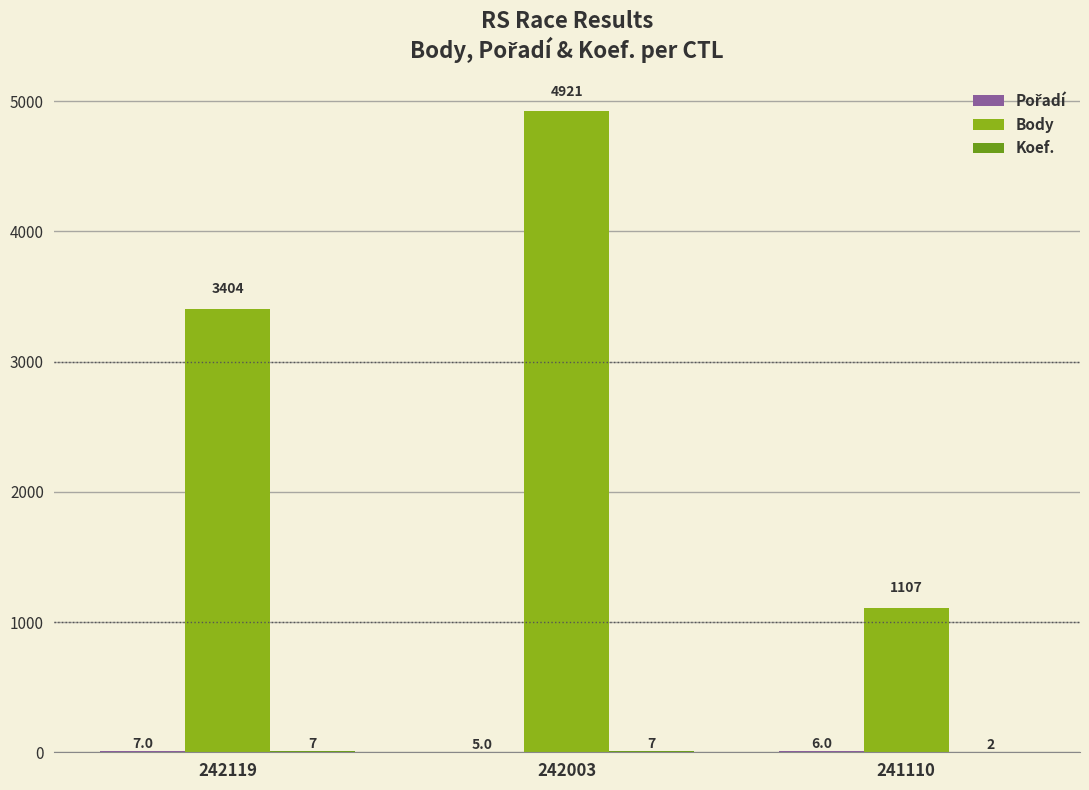

Read the Body value at 241110.

1107